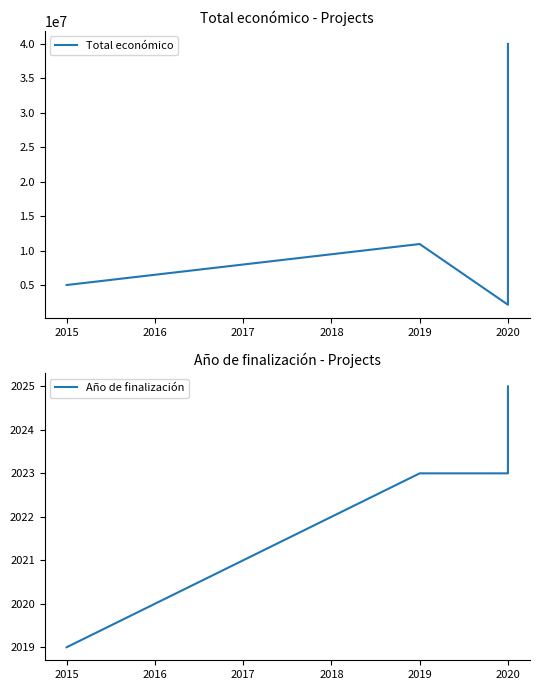

What are all the series names shown in the legend?

Total económico, Año de finalización